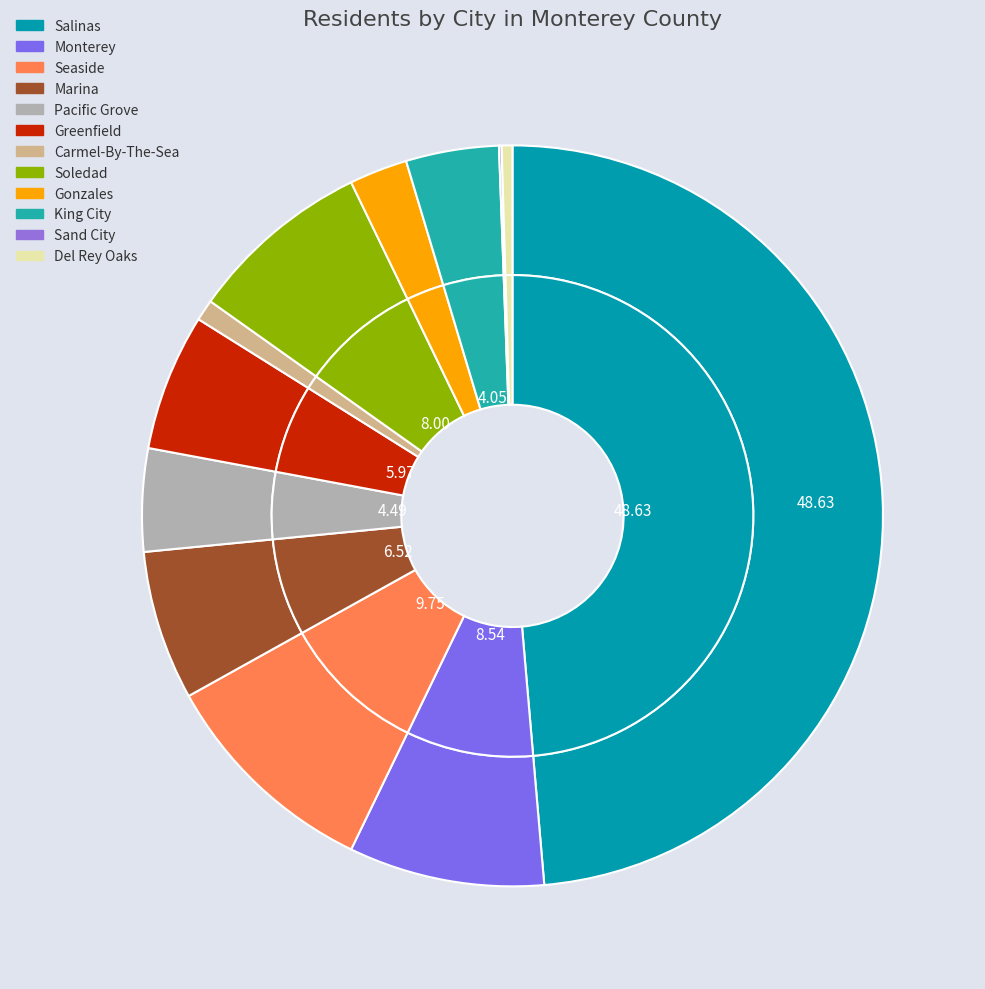

What percentage do Marina and Seaside together represent?

16.3%